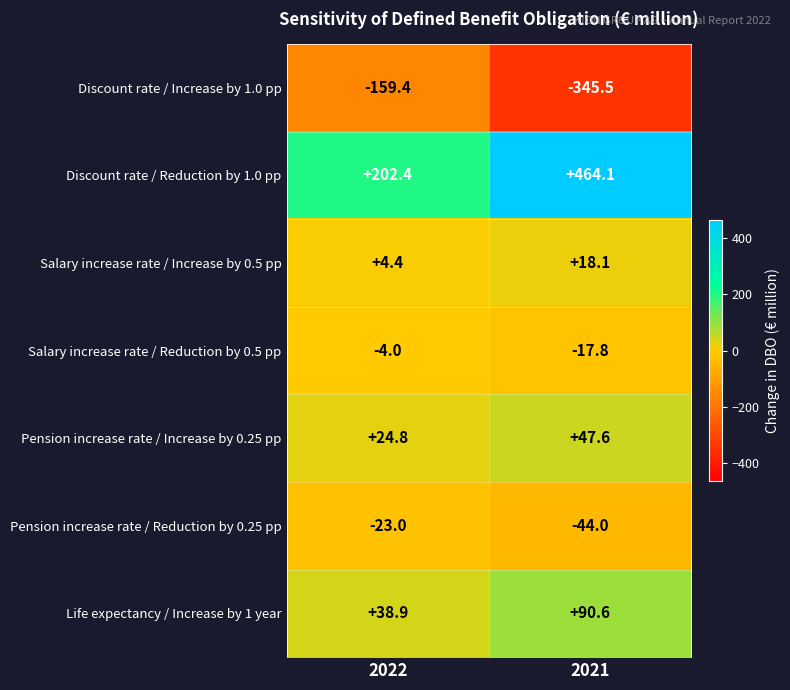

The Discount rate / Reduction by 1.0 pp series shows 464.1 at 2021. True or false?

True